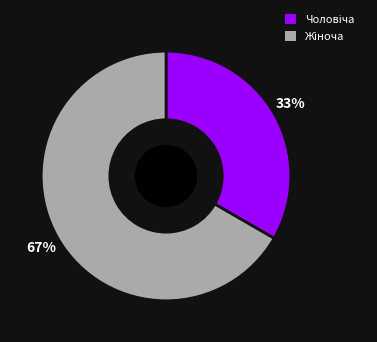

To the nearest percent, what is the average slice percentage?

50%